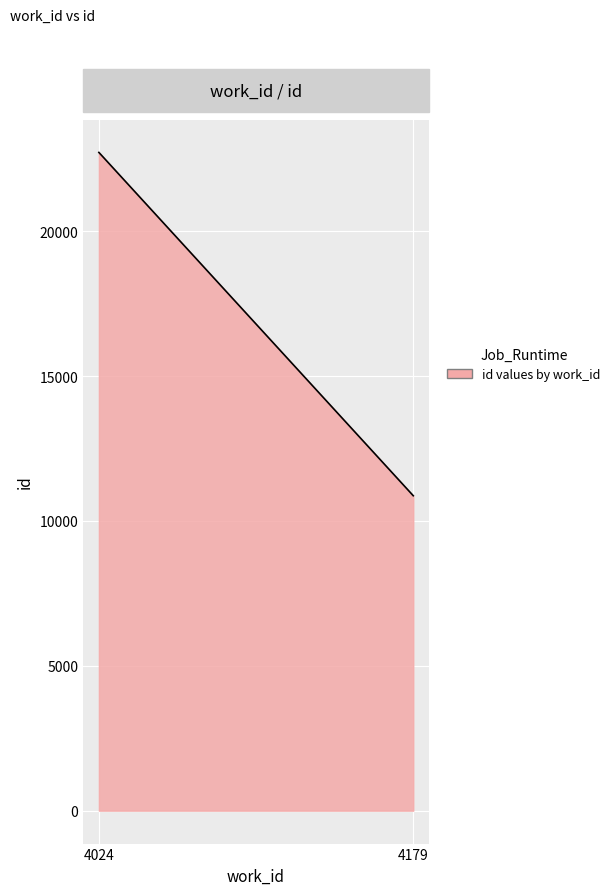

What is the maximum value shown in the chart?

22716.0